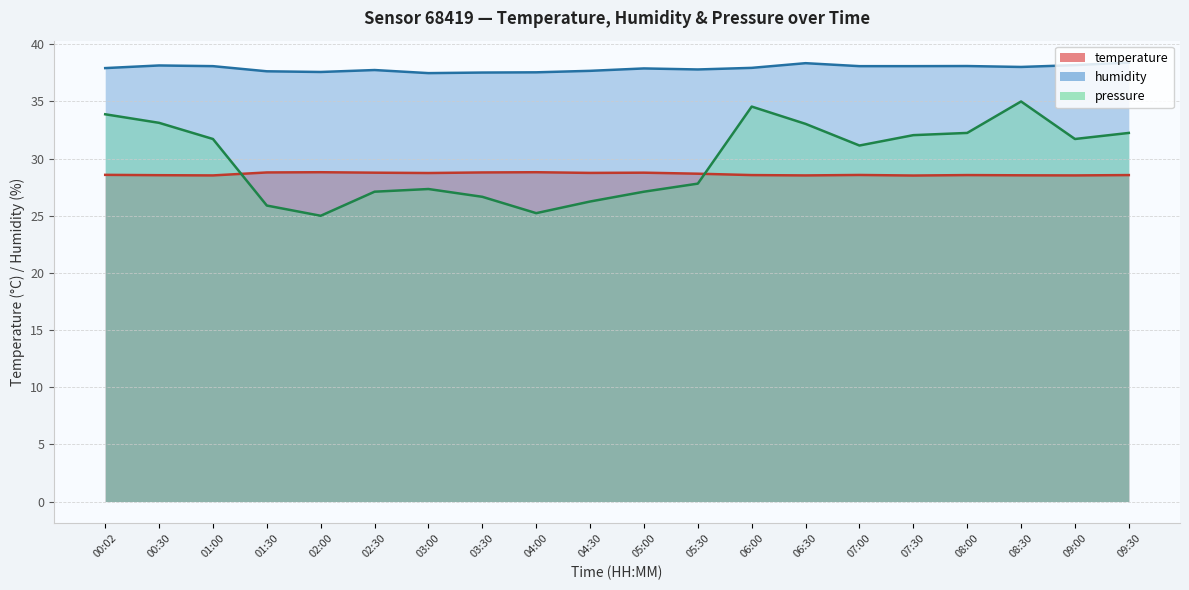

What is the label of the 18th point from the right?

01:00